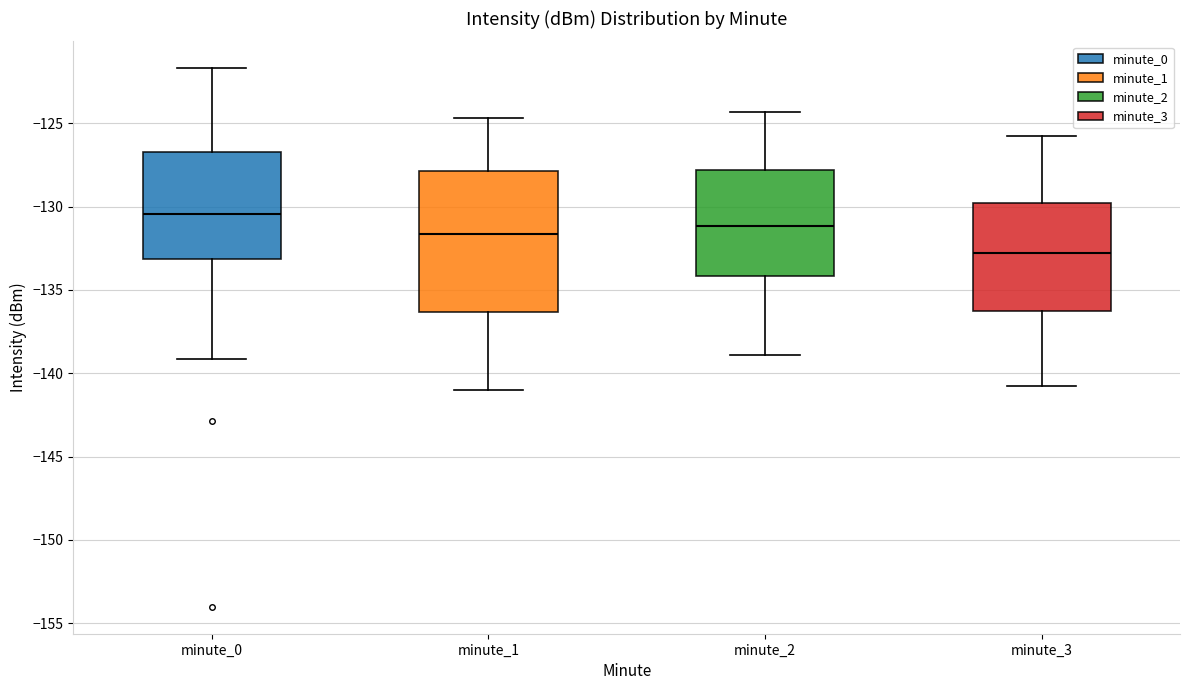

Reading left to right, transcribe this box plot: for each box, give where its median line is, the range the box spans, and where its two whiskers end, as read against the y-axis. The values are not printed on the chart, so give them approximately, as read against the axis.

minute_0: median -130.5, box -133.0 to -126.5, whiskers -139.0 to -121.5
minute_1: median -131.5, box -136.5 to -128.0, whiskers -141.0 to -124.5
minute_2: median -131.0, box -134.0 to -128.0, whiskers -139.0 to -124.5
minute_3: median -133.0, box -136.5 to -130.0, whiskers -141.0 to -126.0